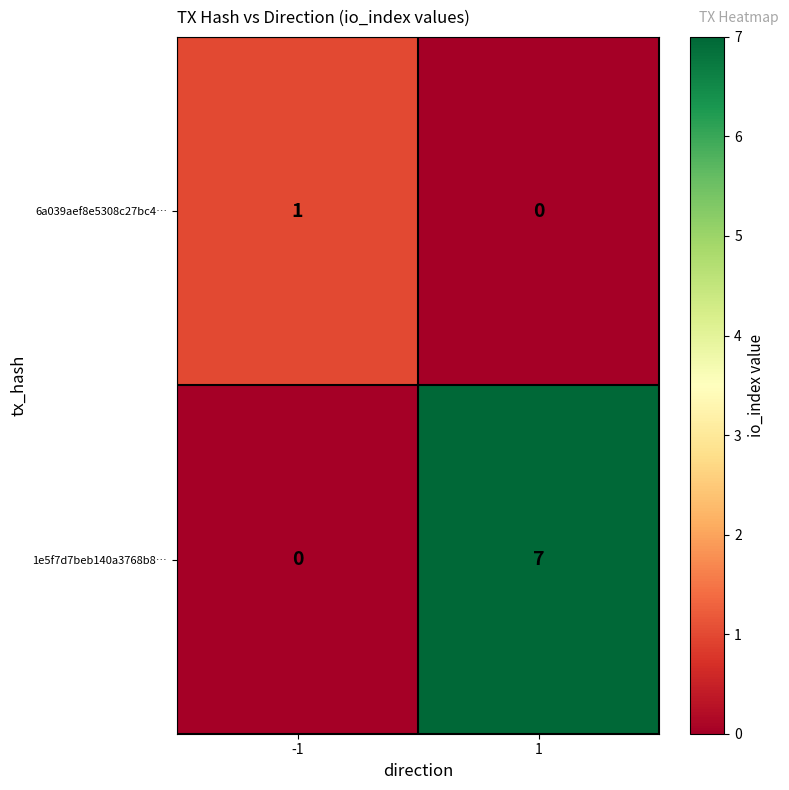

How many values in the 6a039aef8e5308c27bc4… series are below 1?

1